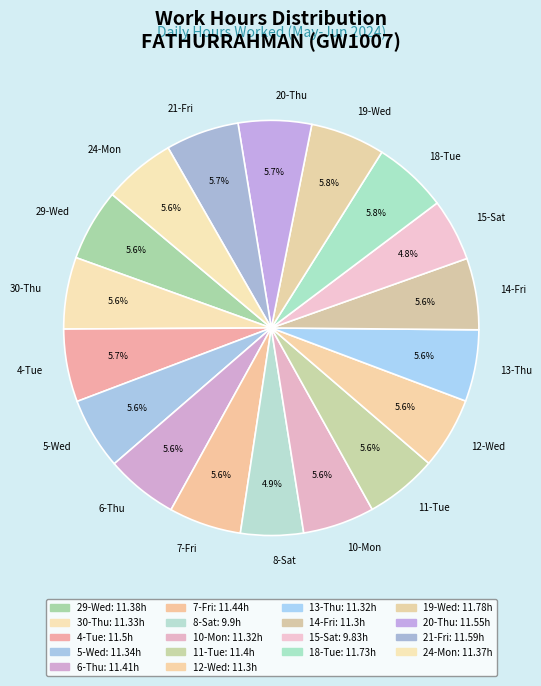

What percentage is NOT represented by 4-Tue?

94.3%